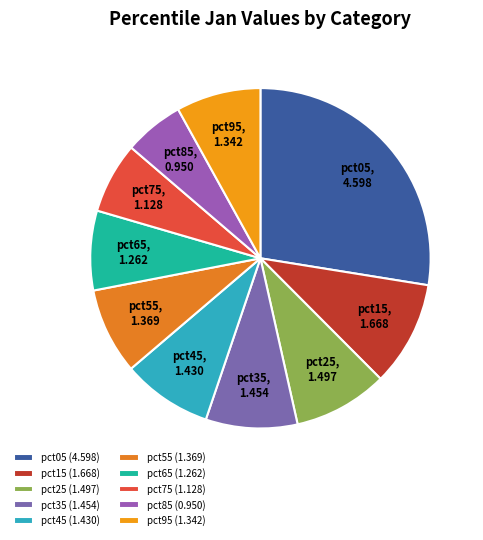

What is the smallest slice in the pie chart?

pct85